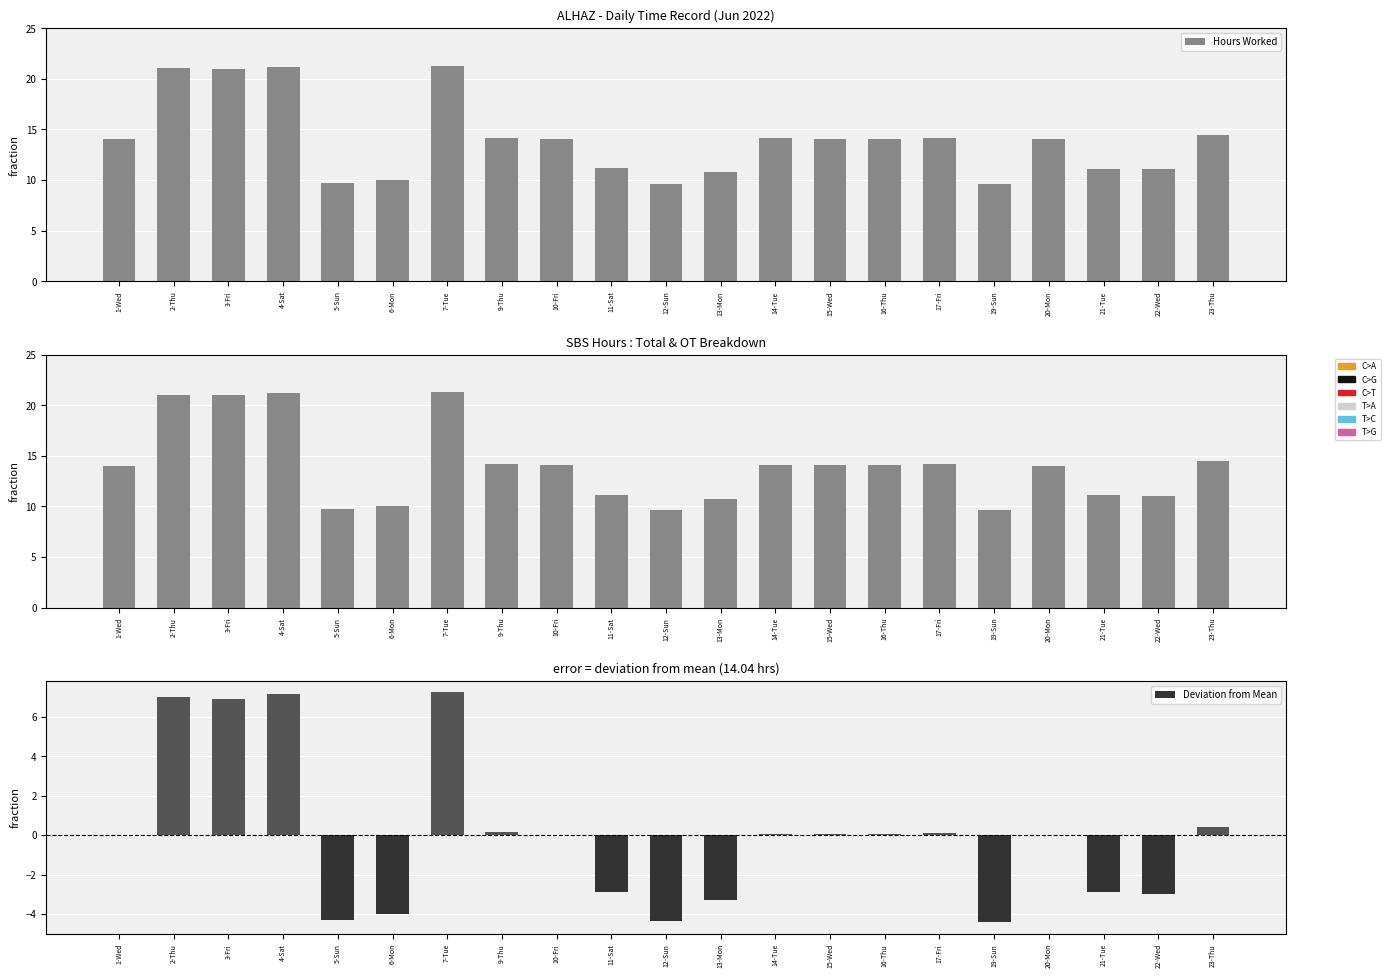

Between 3-Fri and 22-Wed, which is larger?

3-Fri